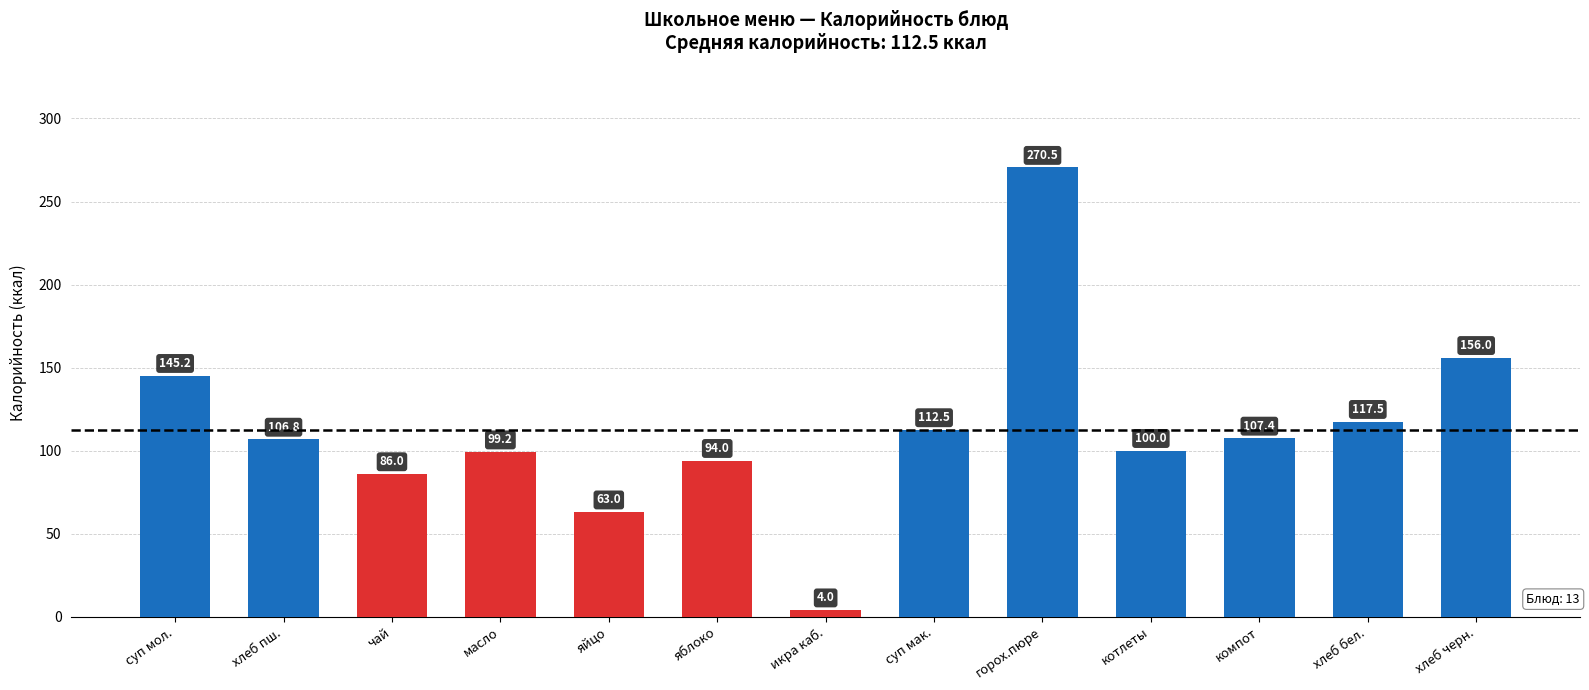

At which label does the data first exceed 106?

суп мол.